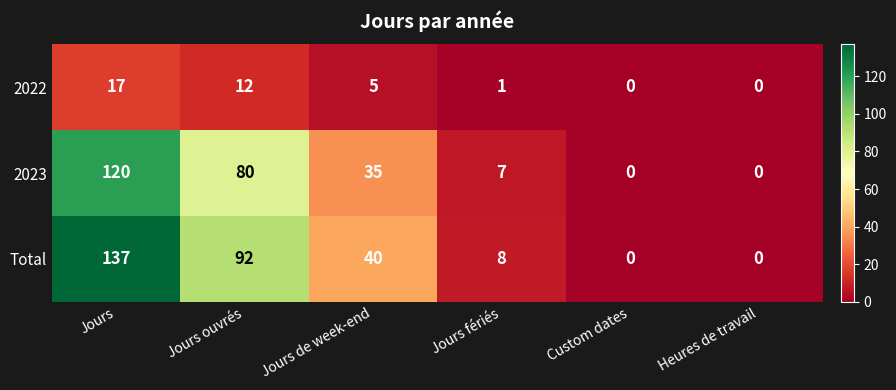

List the series in order of their peak value, lowest first.

2022, 2023, Total